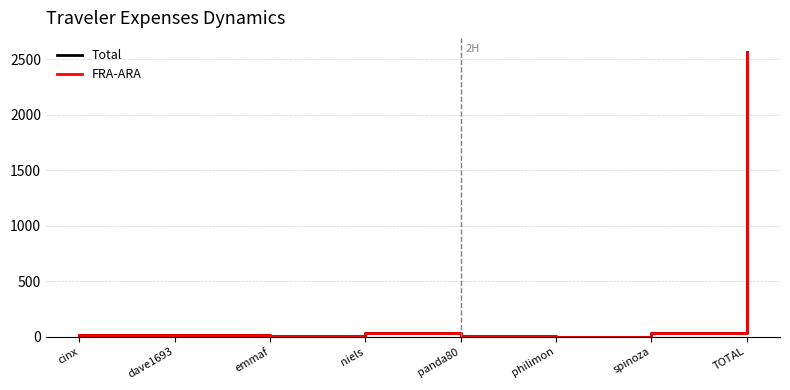

Between niels and TOTAL, which series saw the biggest shift?

Total